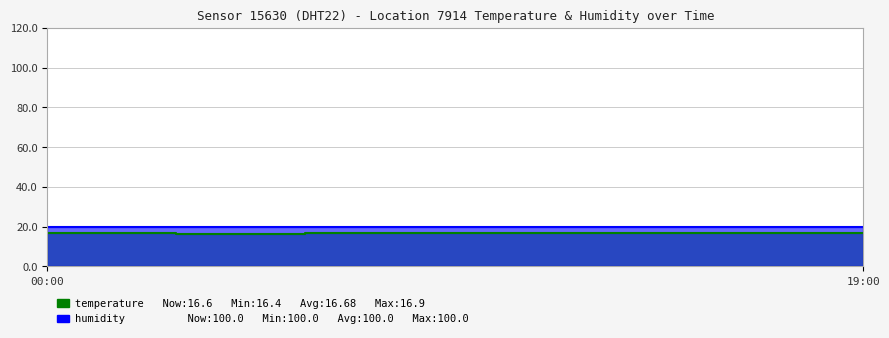

How many interior local valleys (lower than both neighbors) does the data have?

1